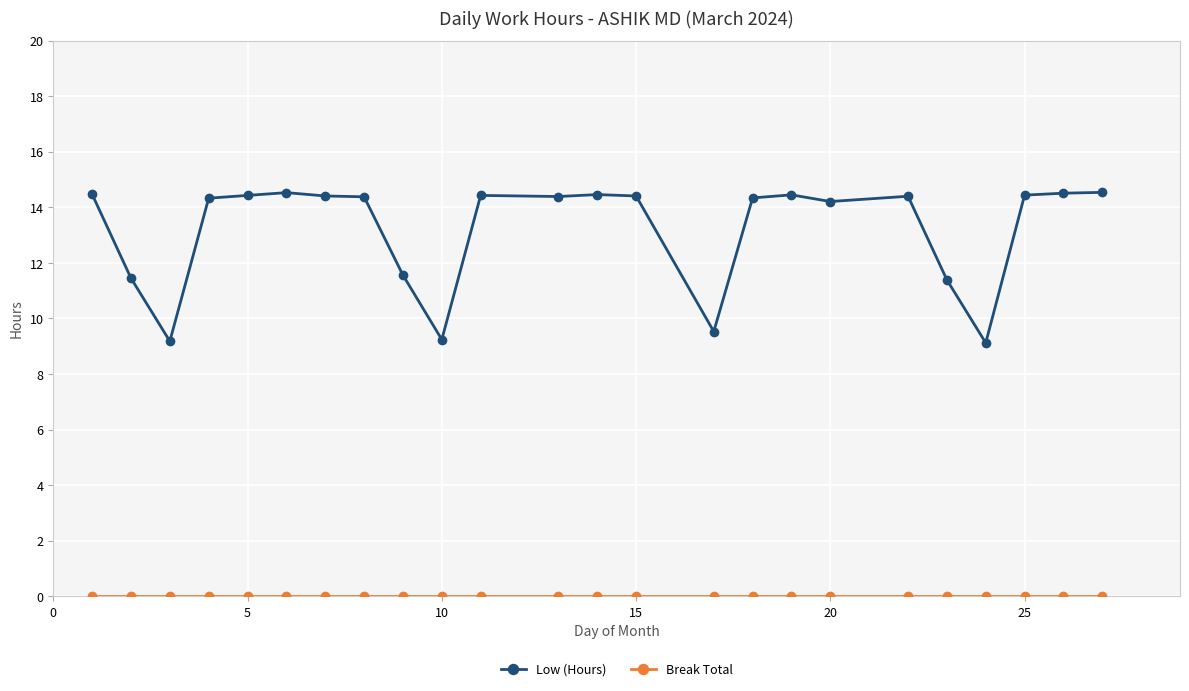

Which series has the widest spread of values?

Low (Hours)